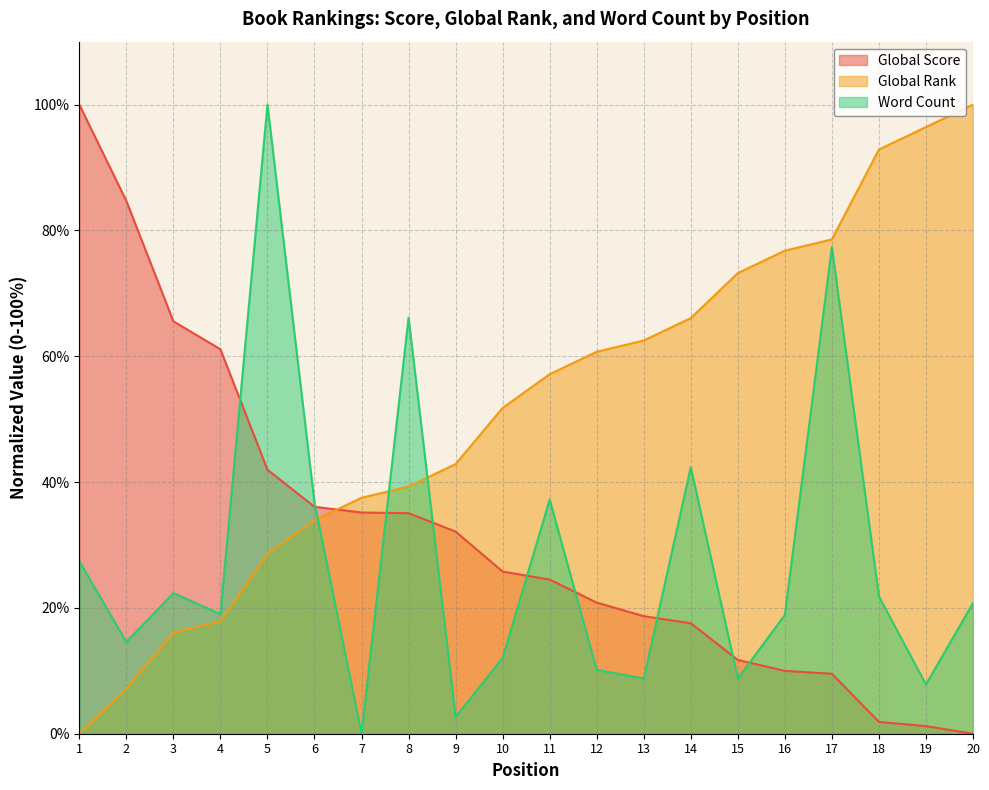

How many positive values does the Global Score series have?

19